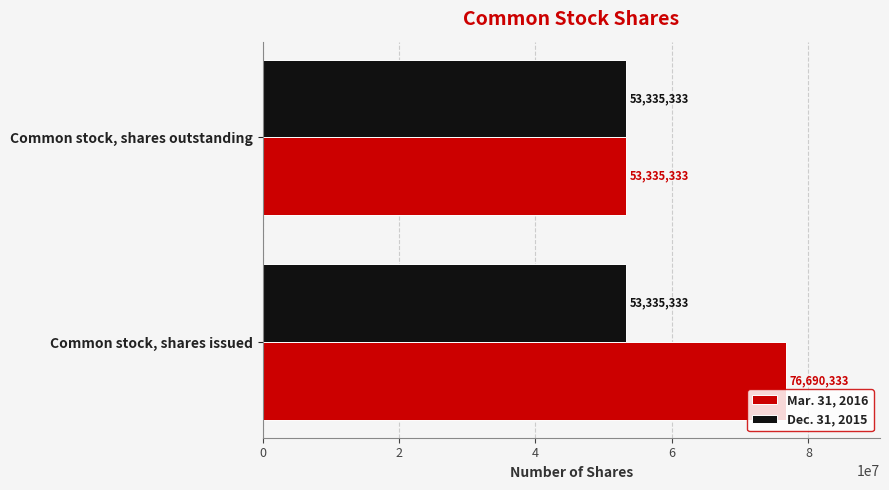

Which series changed the most between Common stock, shares issued and Common stock, shares outstanding?

Mar. 31, 2016